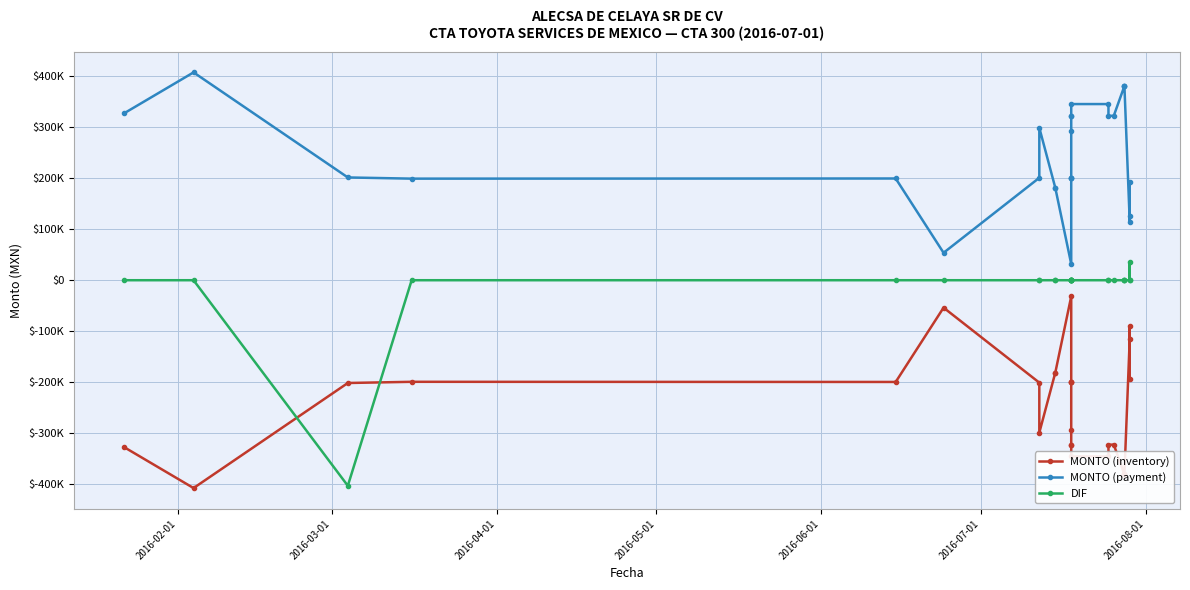

What is the minimum value shown in the chart?

-407964.5